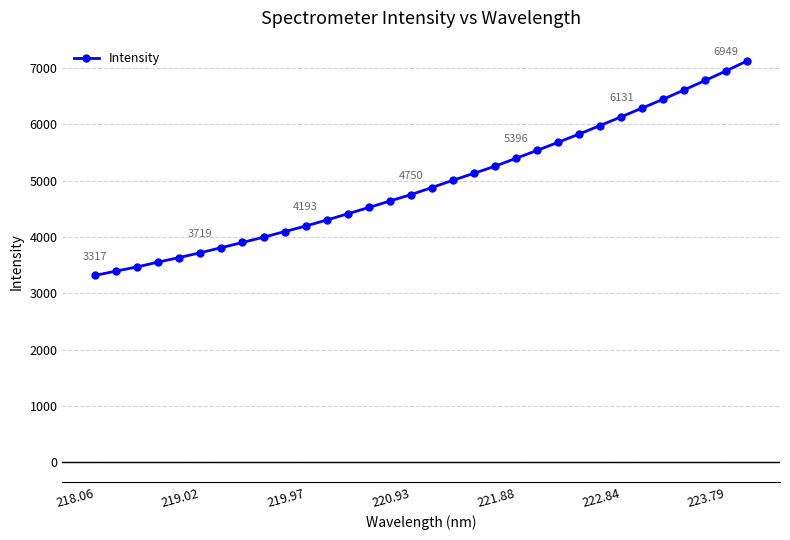

What is the maximum value shown in the chart?

7126.5